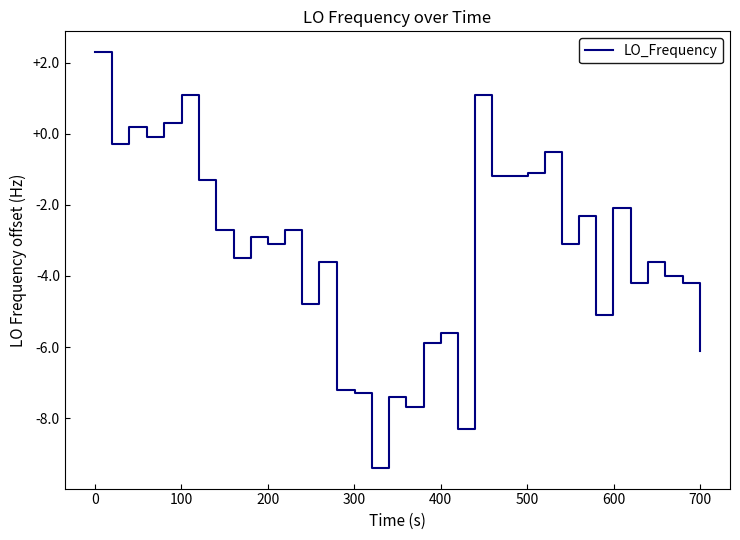

What is the smallest value displayed?

-9.4